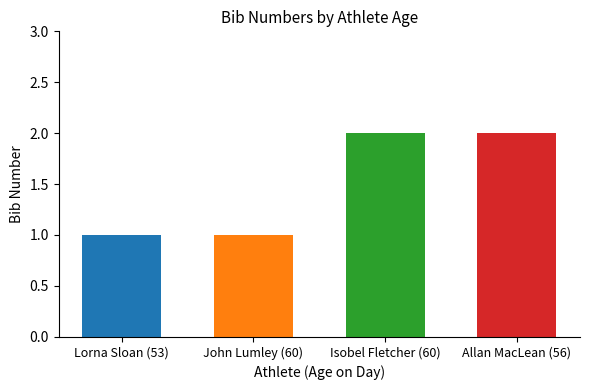

Does the chart contain stacked bars?

No